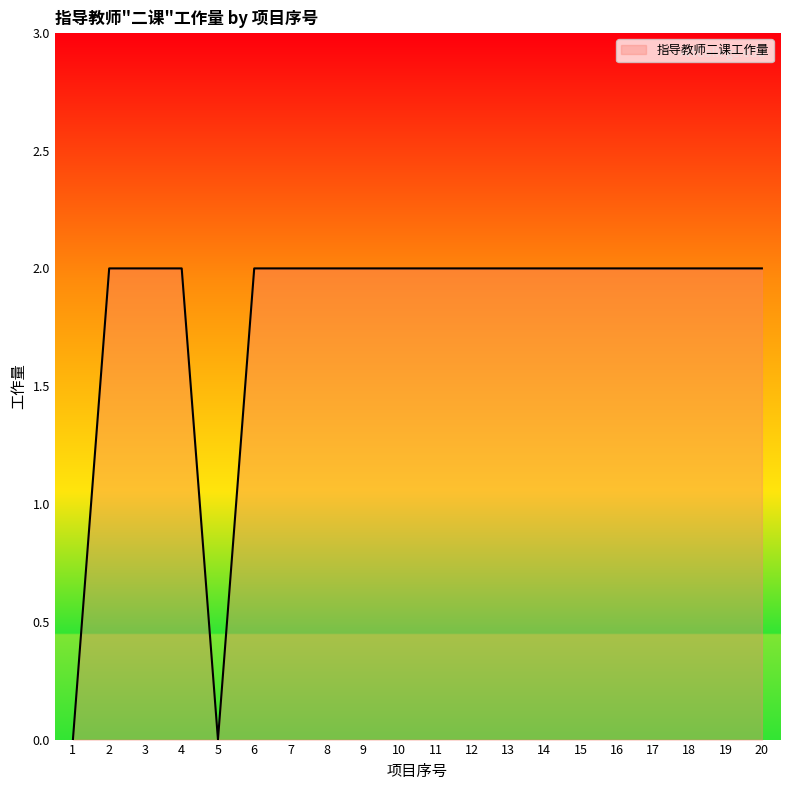

The value at 19 is 3. True or false?

False